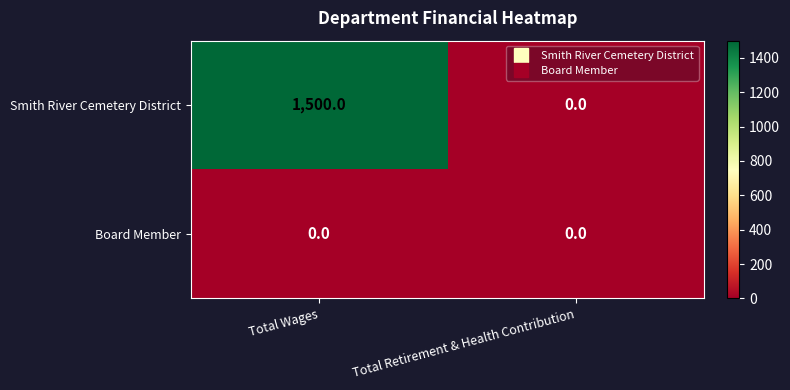

Reading left to right, list all the values displayed in this chart.

Smith River Cemetery District: Total Wages=1500	Total Retirement & Health Contribution=0
Board Member: Total Wages=0	Total Retirement & Health Contribution=0